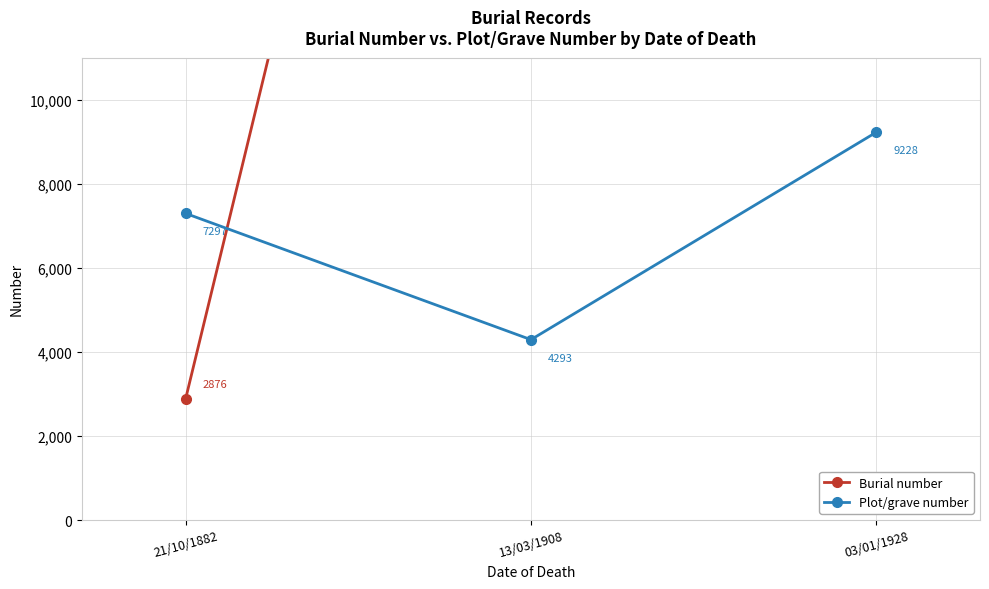

What is the minimum value shown in the chart?

2876